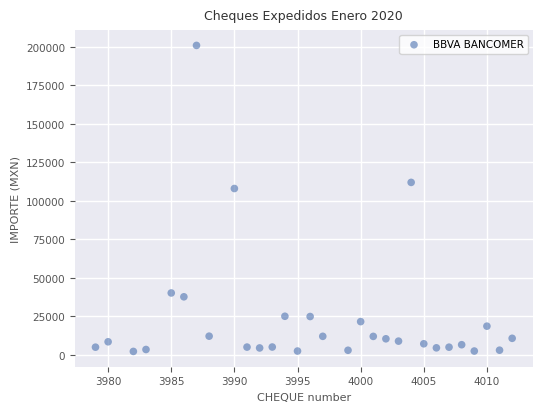

What is the range of X values (max minus min)?

33.0